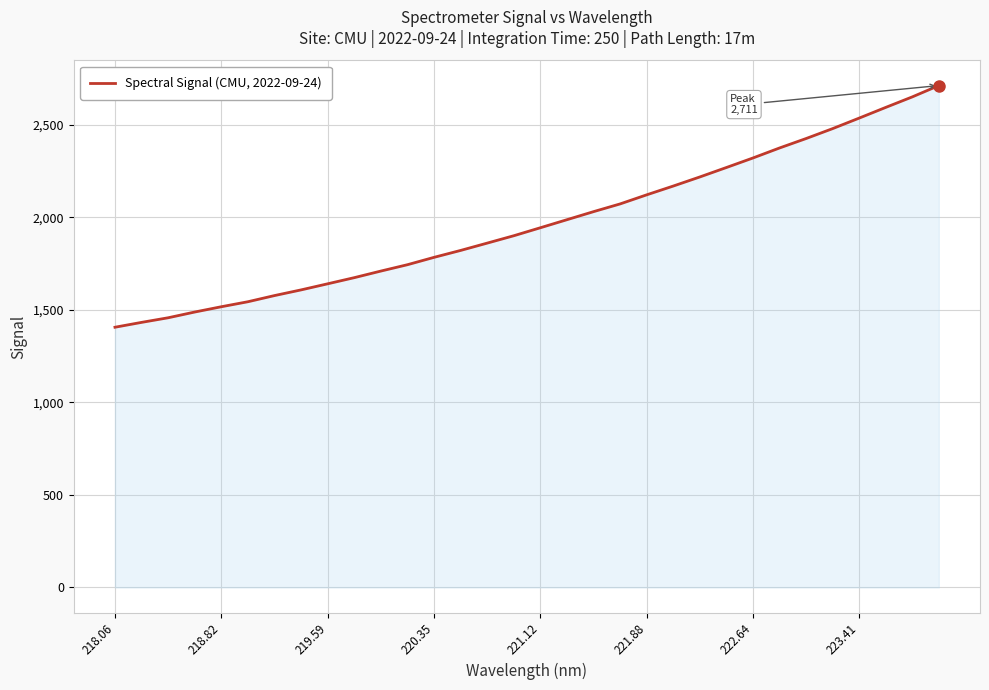

How many lines are shown in the chart?

1